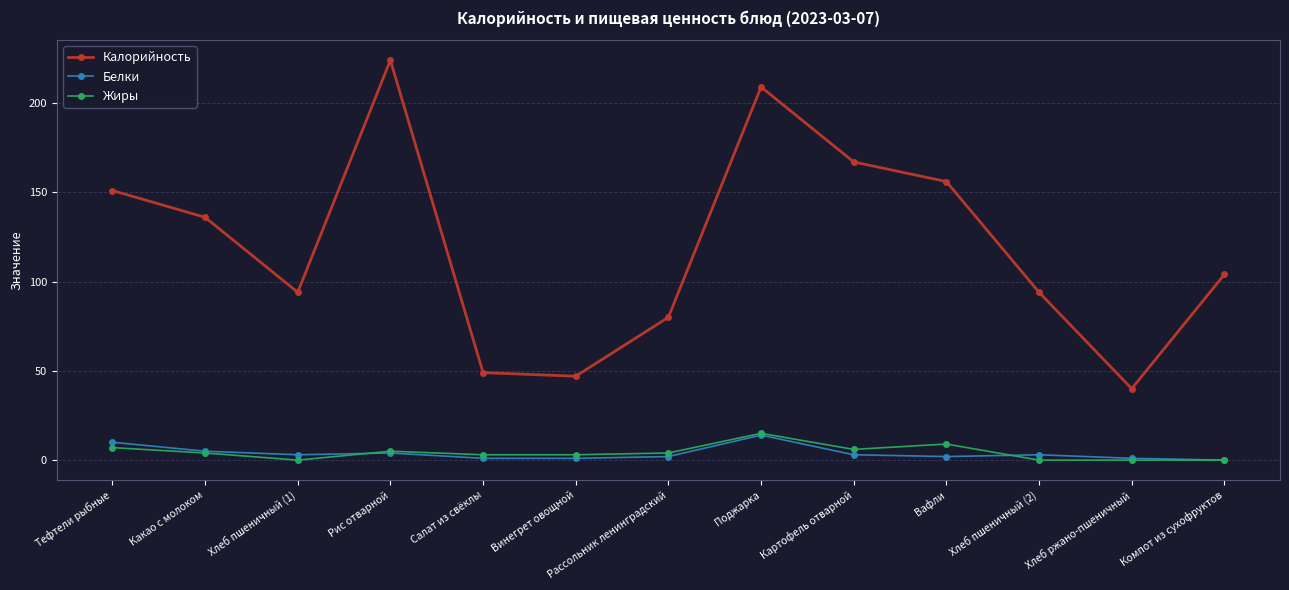

Is it true that Калорийность equals 224 at Рис отварной?

True